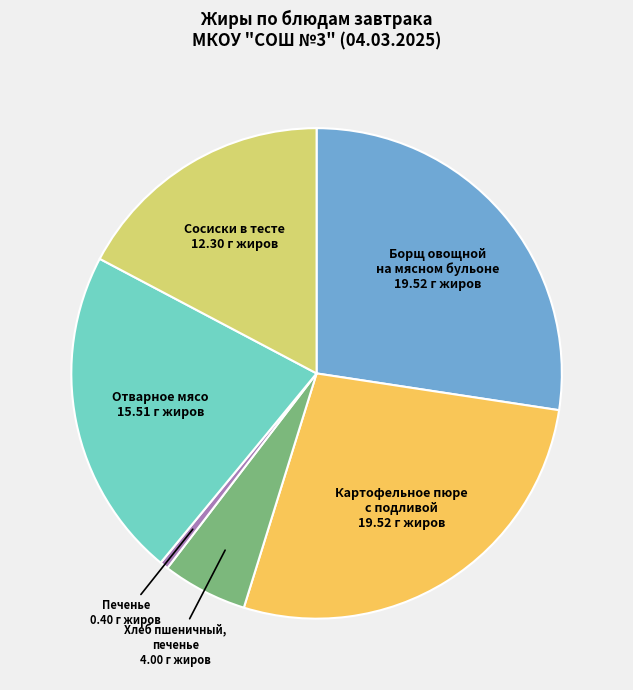

How many slices are in this pie chart?

6